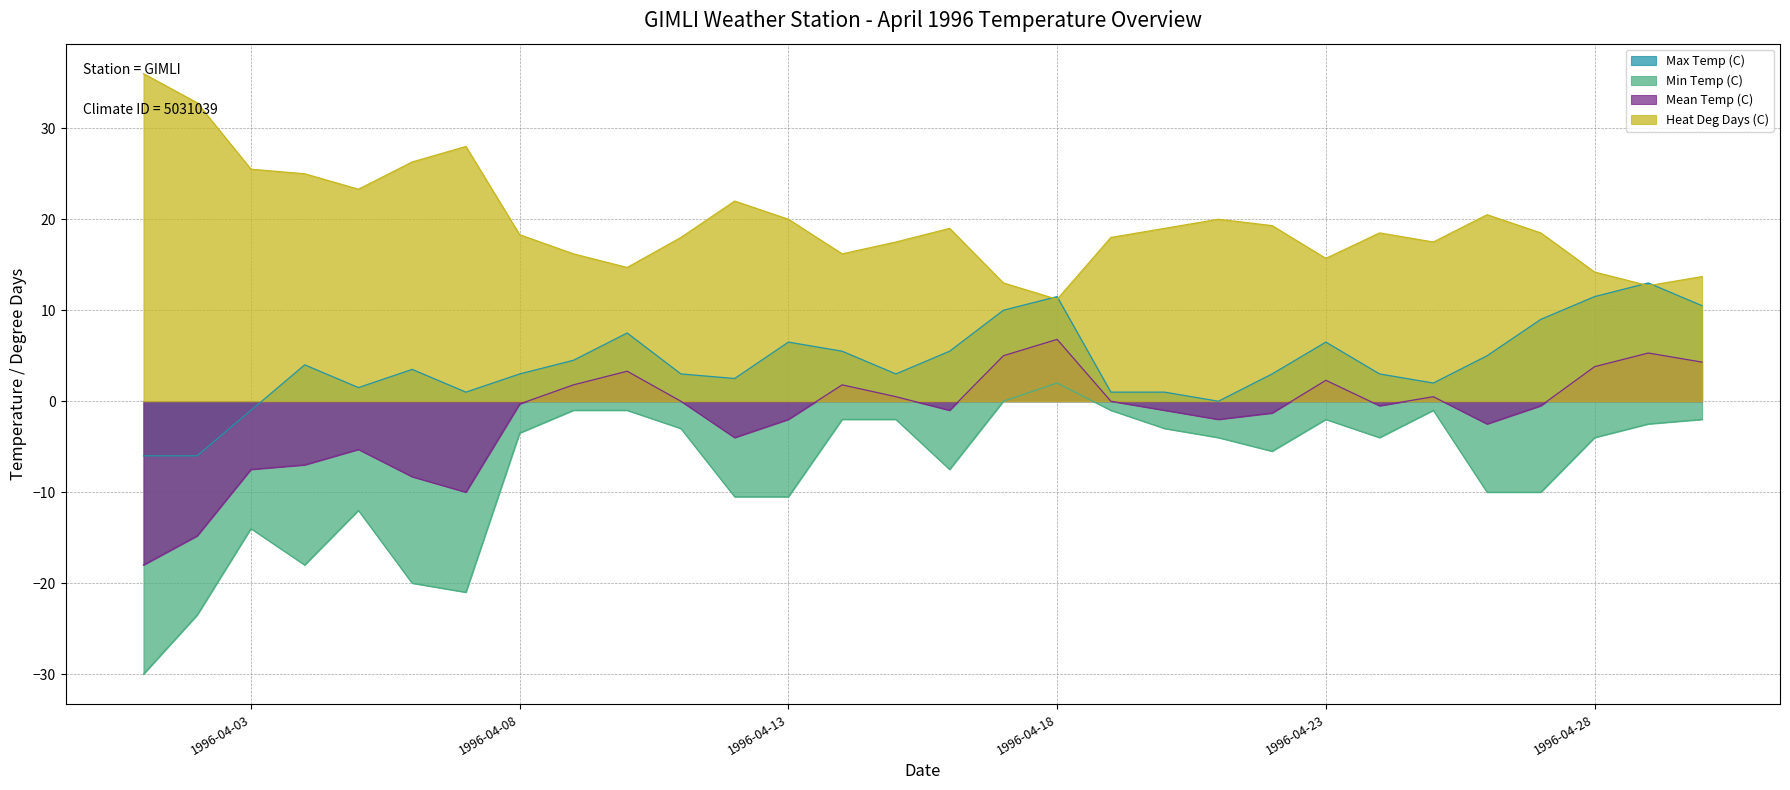

At which category is the sum across all series the highest?

1996-04-18